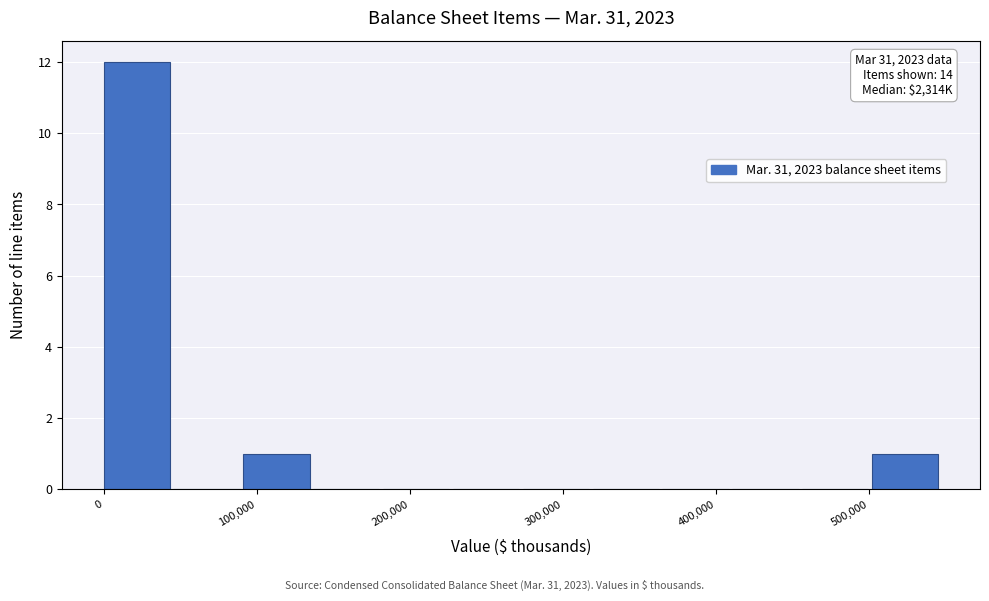

Which range on the x-axis has the tallest bar?

0 to 50000